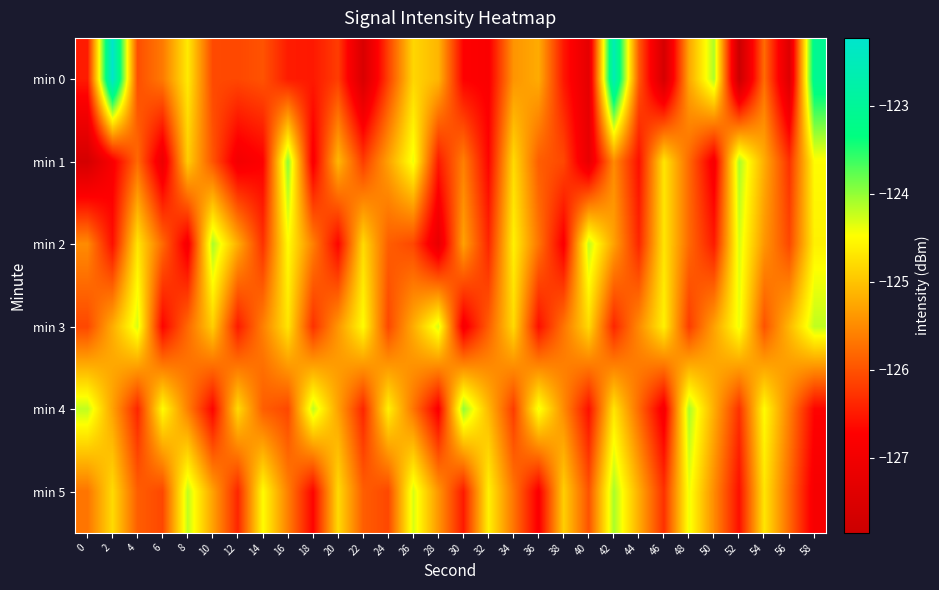

Which has a higher value, 28 or 52?

28